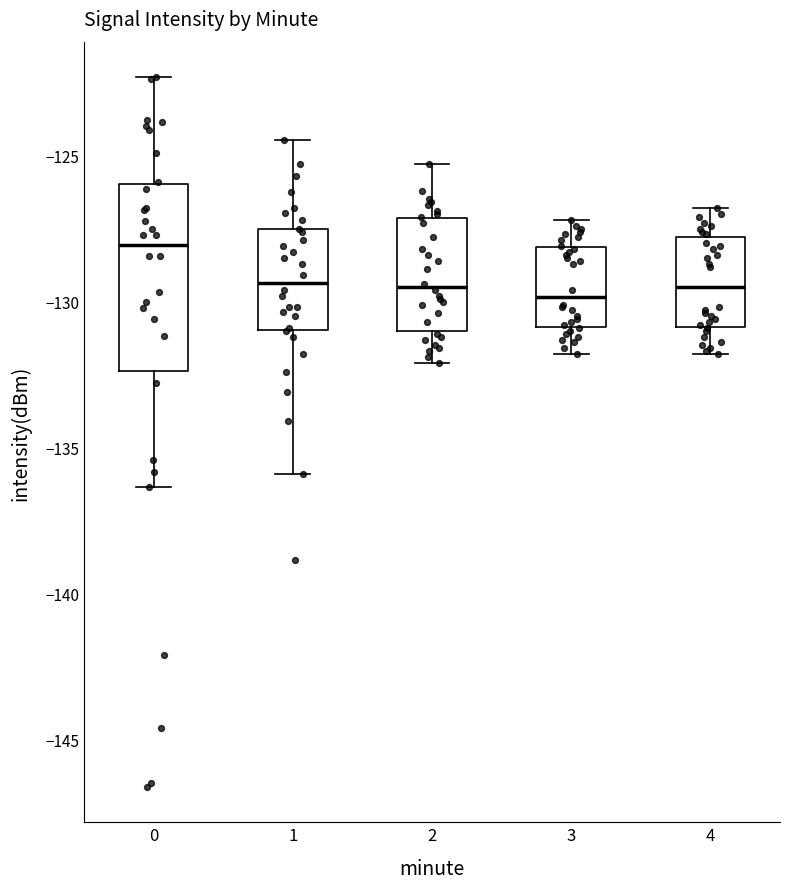

Reading left to right, transcribe this box plot: for each box, give where its median line is, the range the box spans, and where its two whiskers end, as read against the y-axis. The values are not printed on the chart, so give them approximately, as read against the axis.

0: median -128.0, box -132.5 to -126.0, whiskers -136.5 to -122.5
1: median -129.5, box -131.0 to -127.5, whiskers -136.0 to -124.5
2: median -129.5, box -131.0 to -127.0, whiskers -132.0 to -125.5
3: median -130.0, box -131.0 to -128.0, whiskers -132.0 to -127.0
4: median -129.5, box -131.0 to -128.0, whiskers -132.0 to -127.0